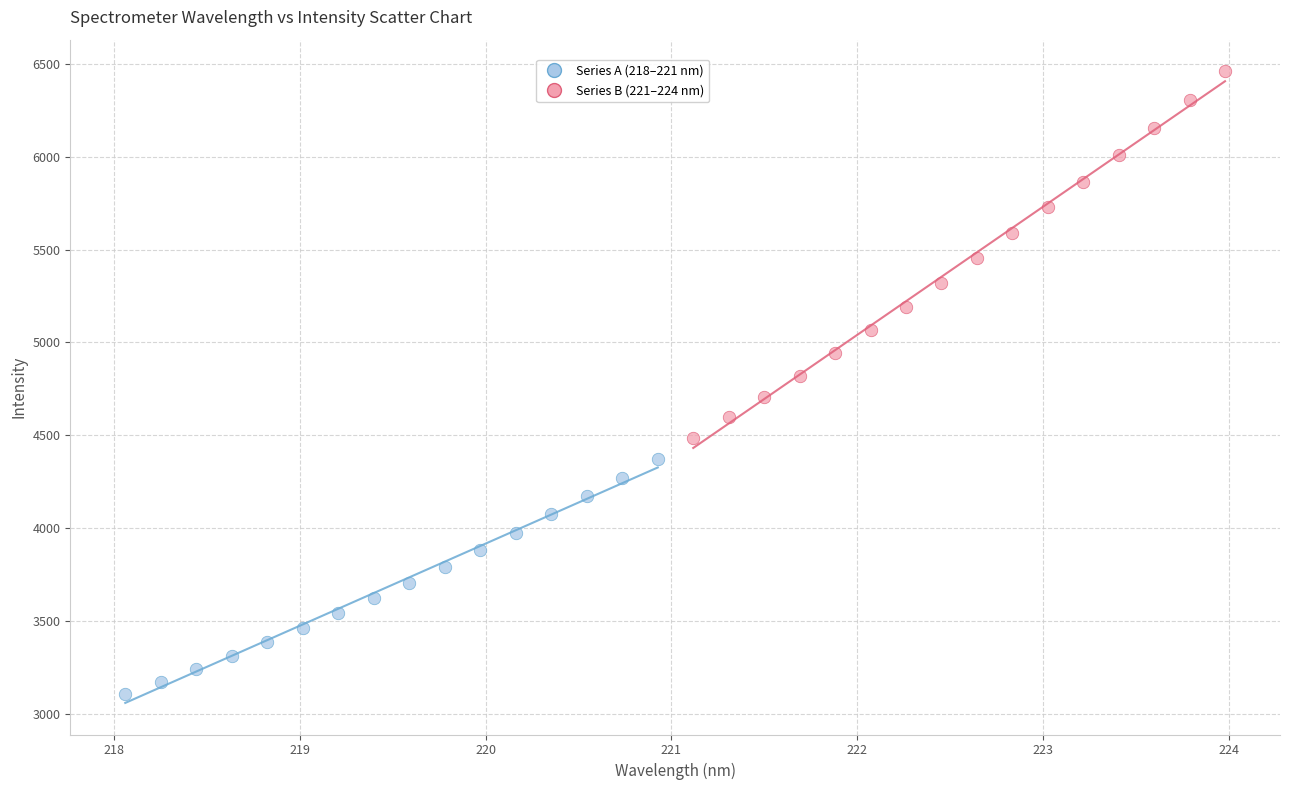

Which series has the largest Y range (max minus min)?

Series B (221–224 nm)